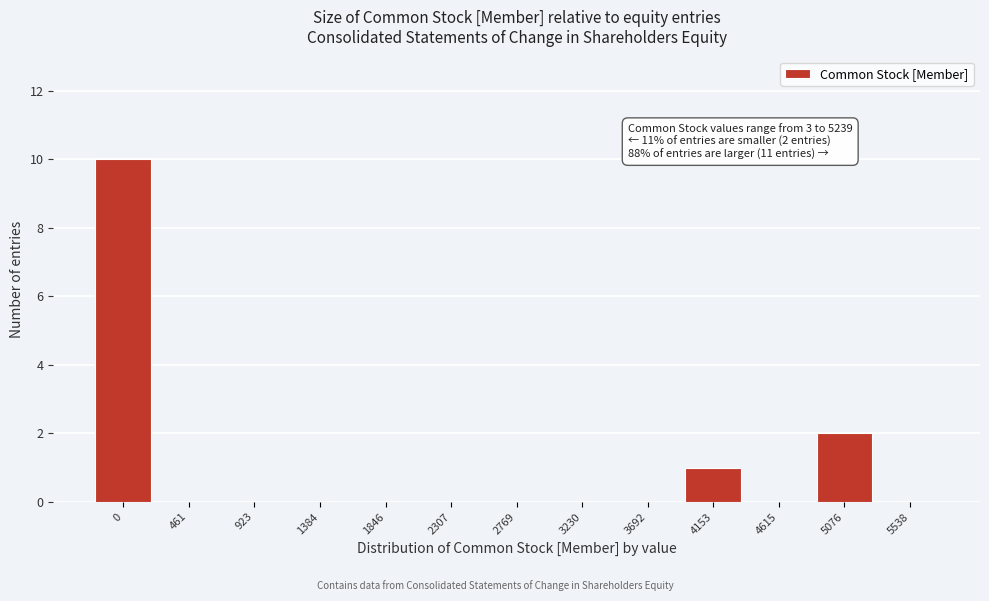

Reading left to right, transcribe all the data shown in this chart.

0=10	461=0	923=0	1384=0	1846=0	2307=0	2769=0	3230=0	3692=0	4153=1	4615=0	5076=2	5538=0